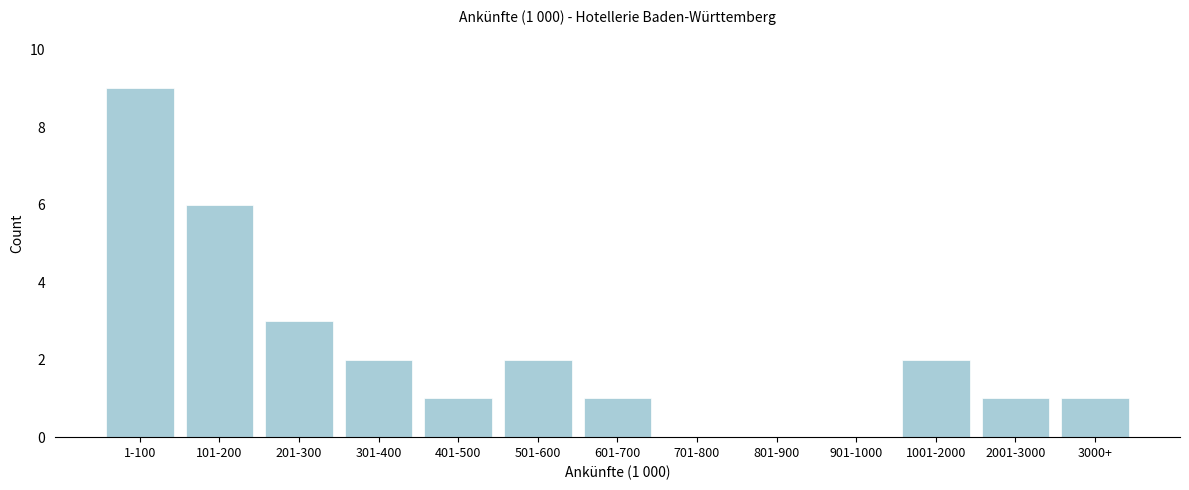

Reading left to right, extract all data points from this chart.

1-100=9	101-200=6	201-300=3	301-400=2	401-500=1	501-600=2	601-700=1	701-800=0	801-900=0	901-1000=0	1001-2000=2	2001-3000=1	3000+=1